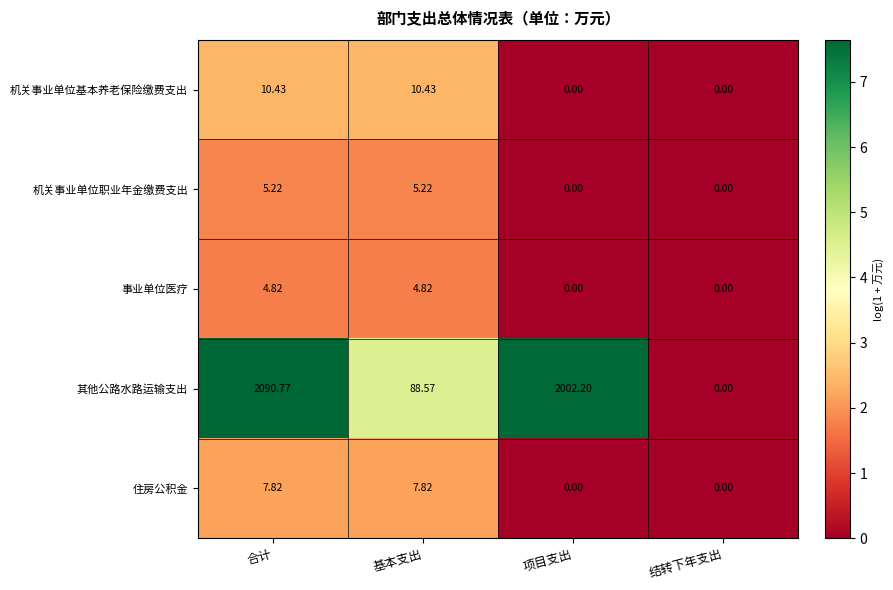

What is the maximum value shown in the chart?

2090.8